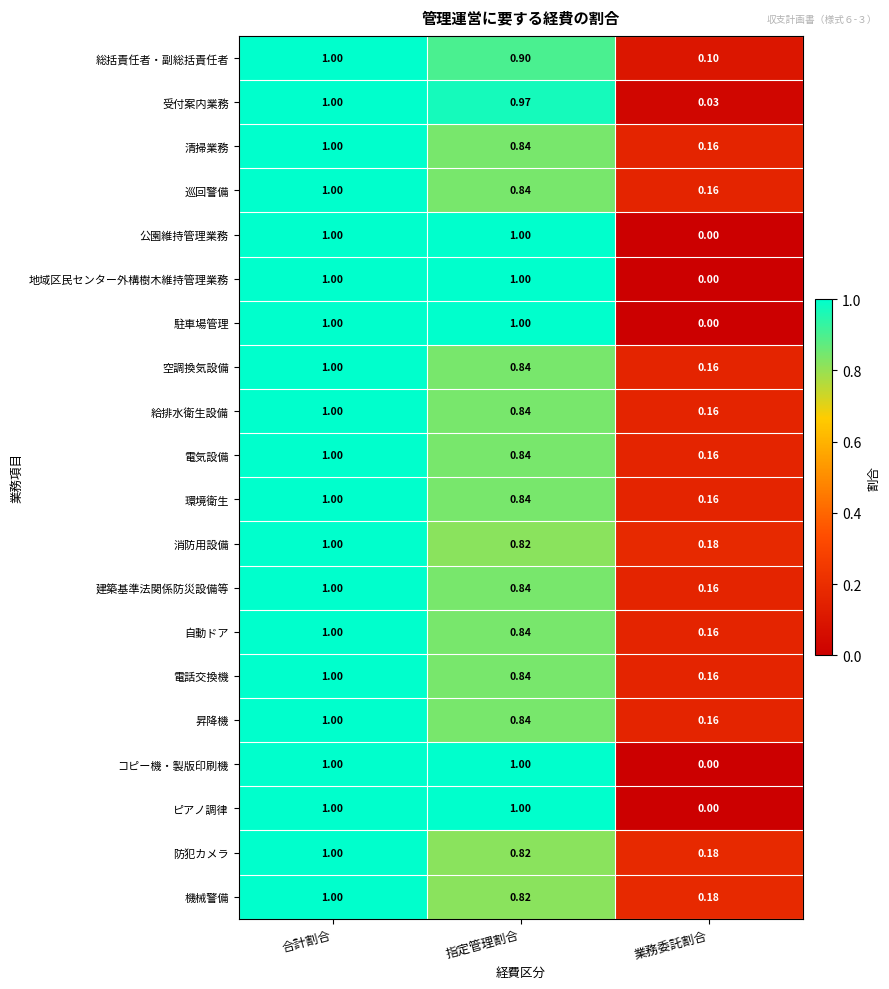

Which label corresponds to the smallest value in the chart?

業務委託割合